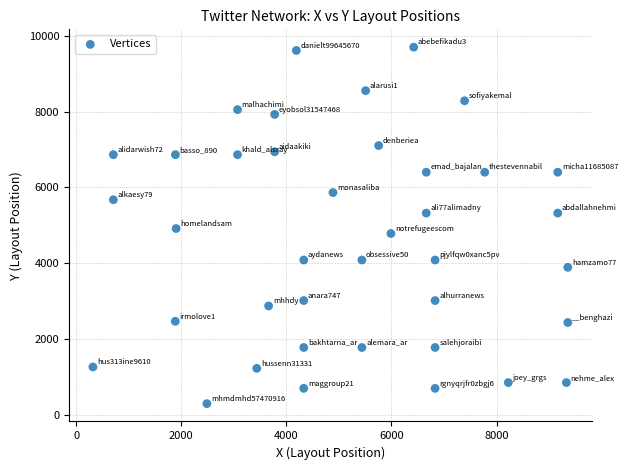

What is the range of Y values (max minus min)?

9398.7